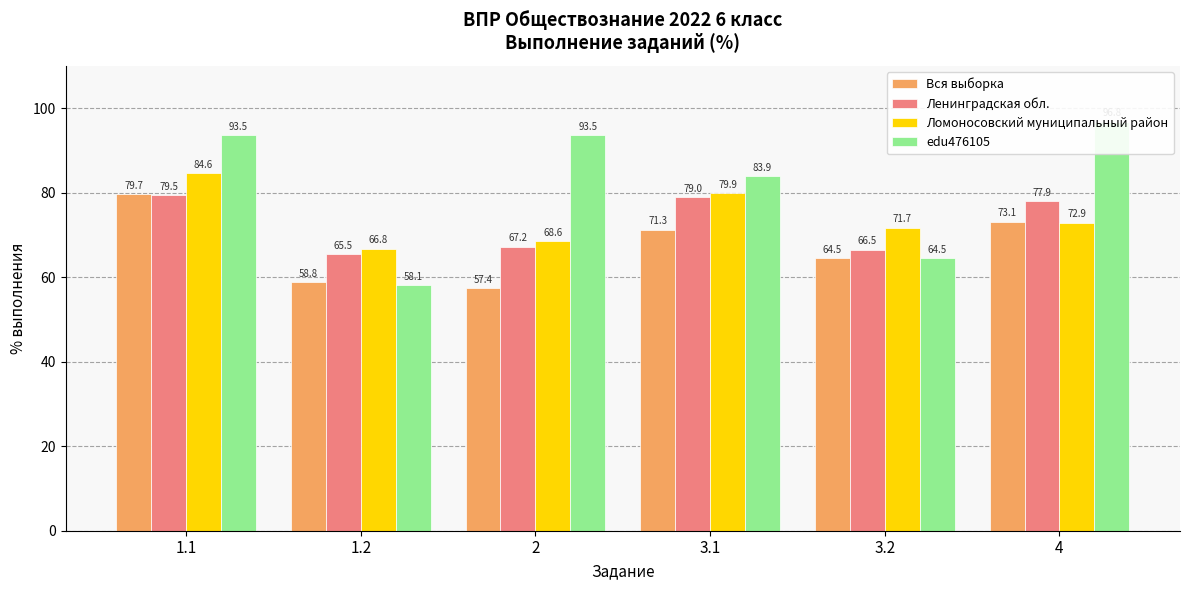

The value of Ленинградская обл. at 1.1 is 79.5. True or false?

True